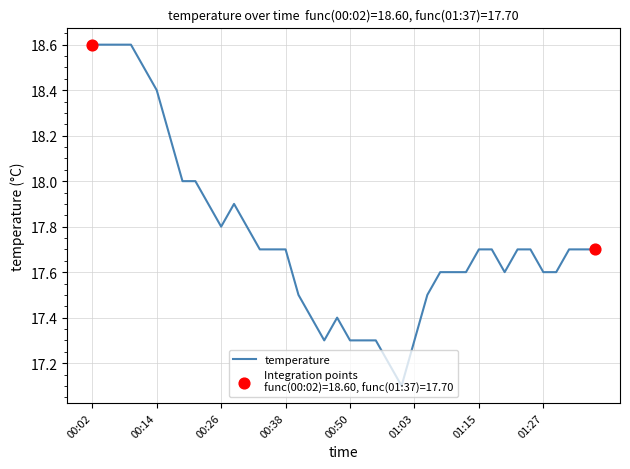

What is the difference between the maximum and minimum values?

1.5